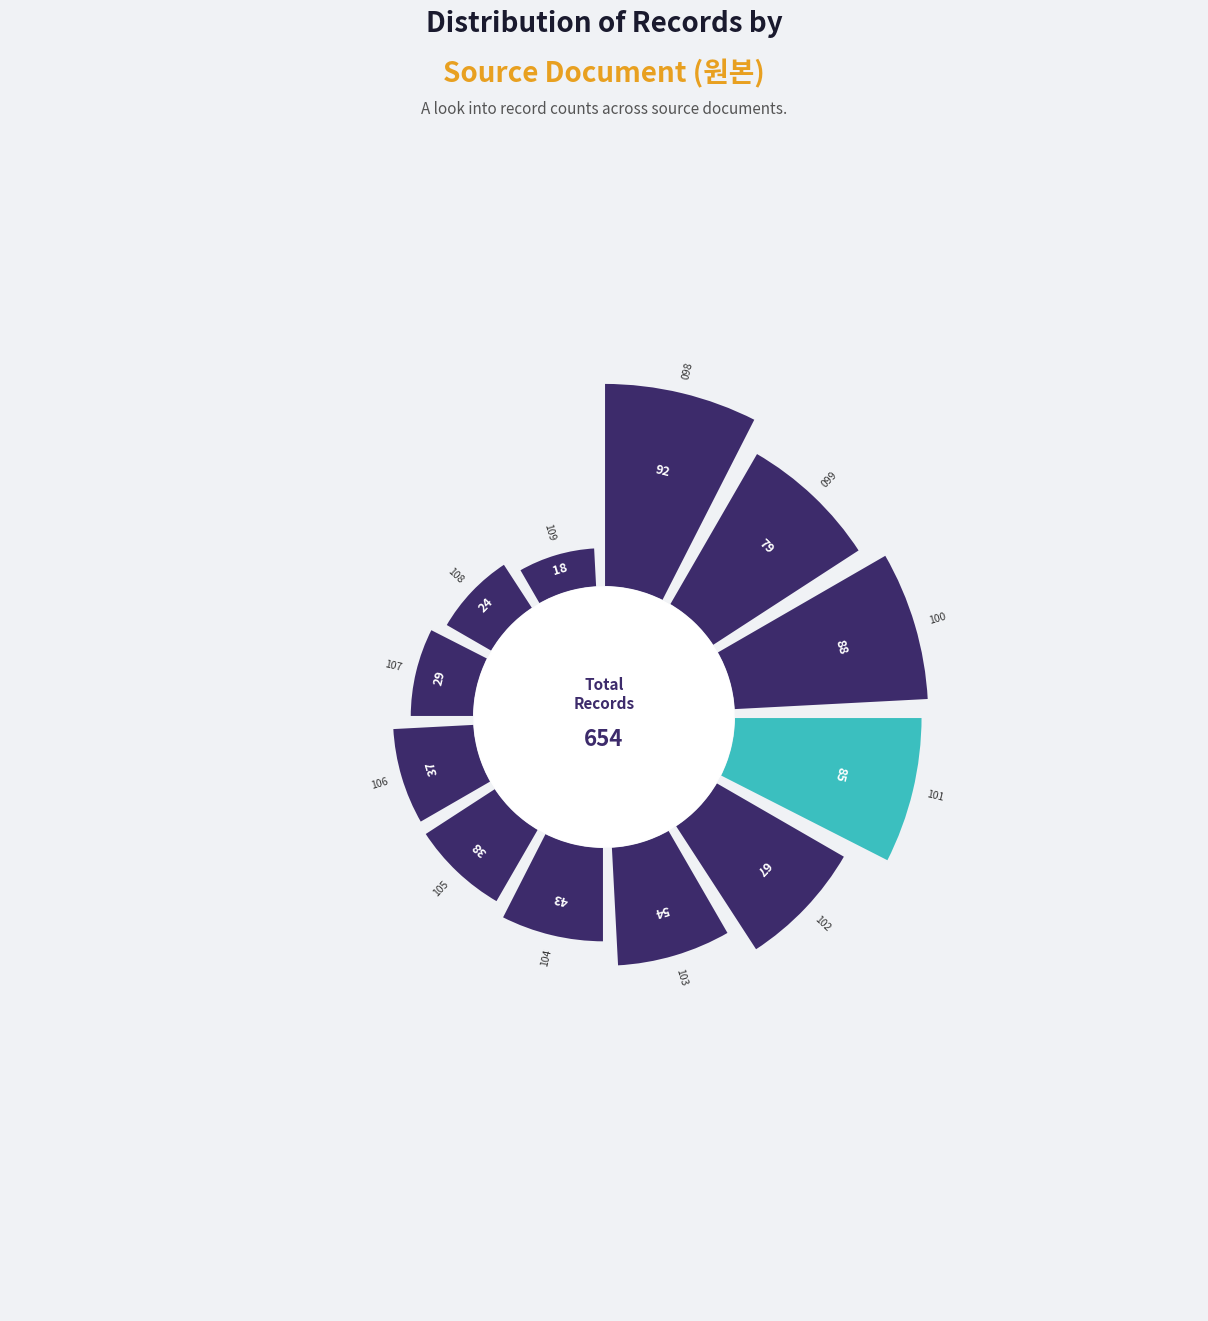

What is the smallest slice in the pie chart?

1858_각이동면_109